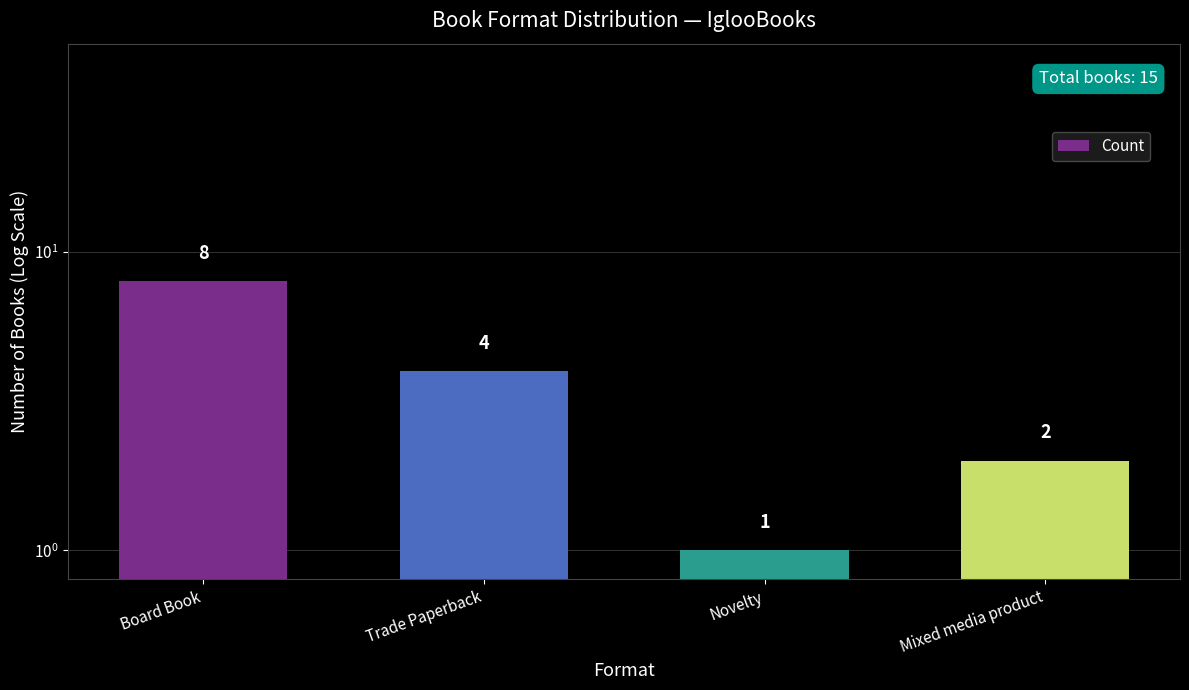

Reading left to right, what are all the values shown in this chart?

Board Book=8	Trade Paperback=4	Novelty=1	Mixed media product=2